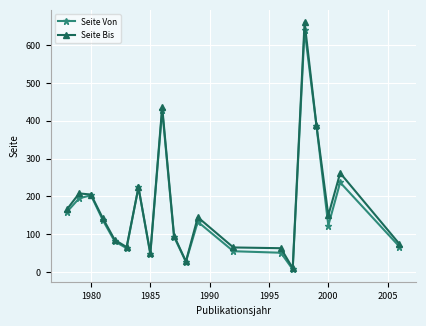

What is the value of the Seite Bis point at the 2nd from the left?

208